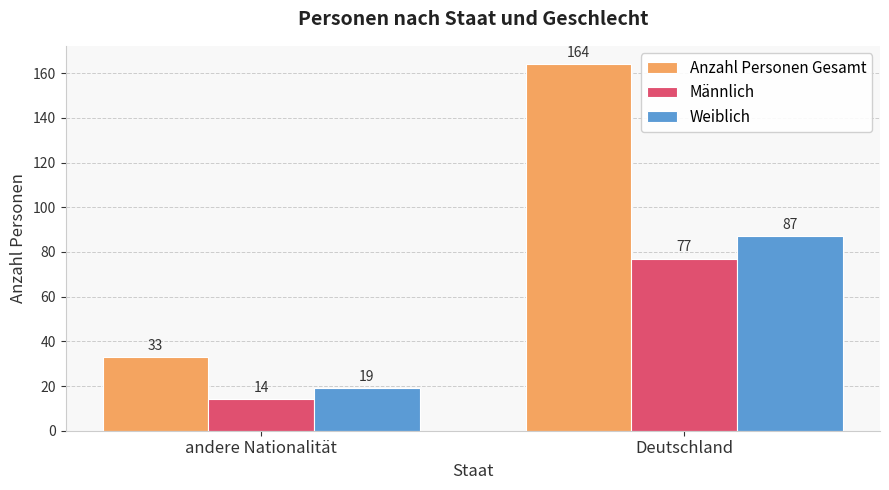

Rank the series by their maximum value, from highest to lowest.

Anzahl Personen Gesamt, Weiblich, Männlich